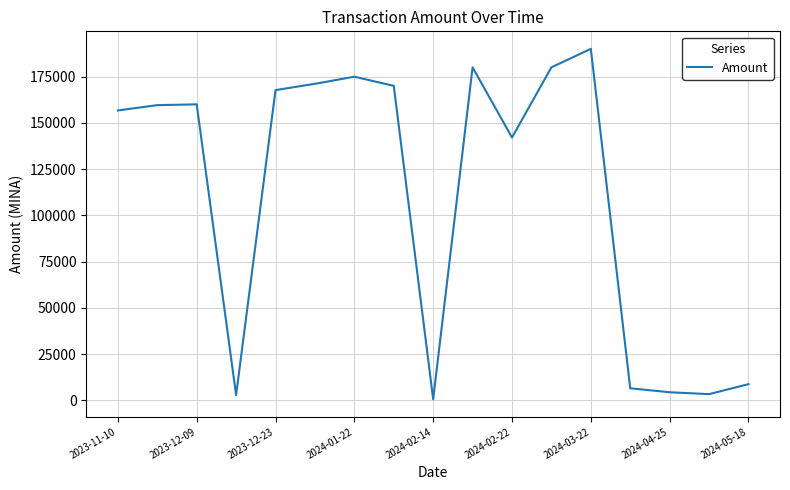

How many categories are shown in the chart?

17